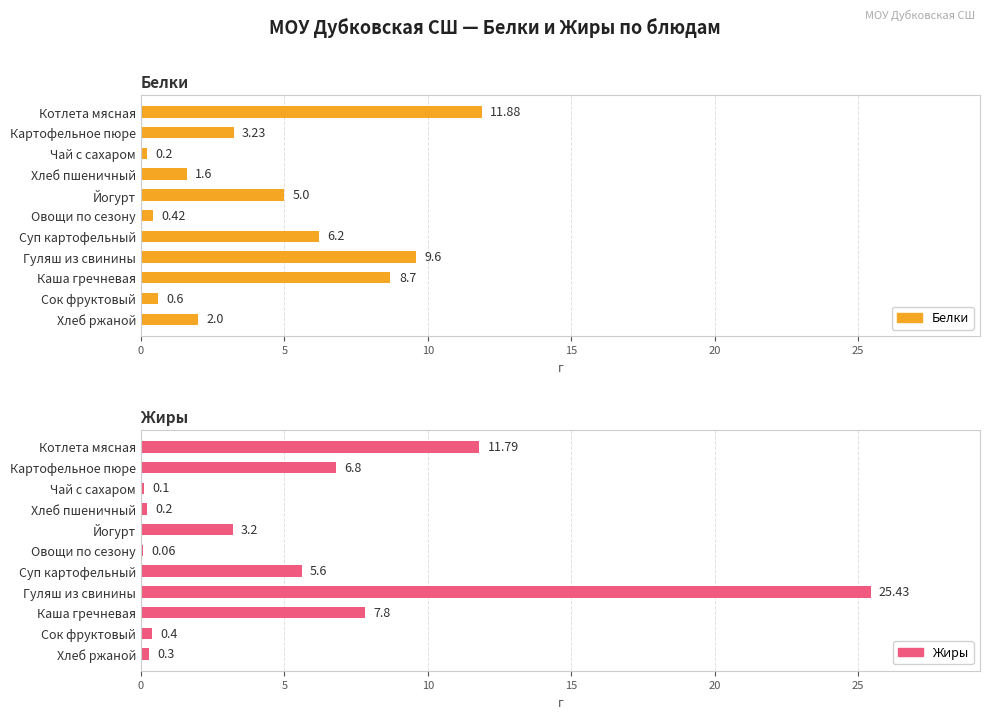

What is the sum of all Белки values?

49.4